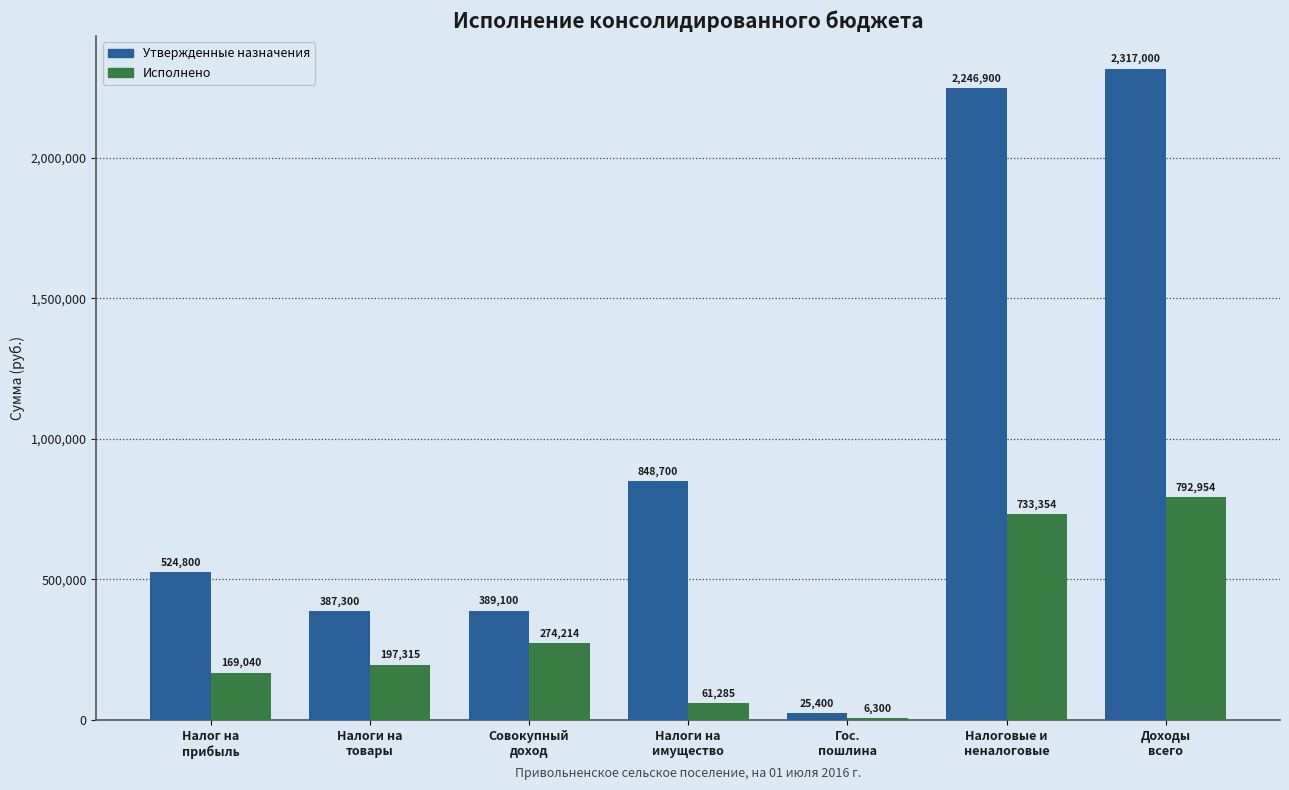

Count the number of data series in this chart.

2